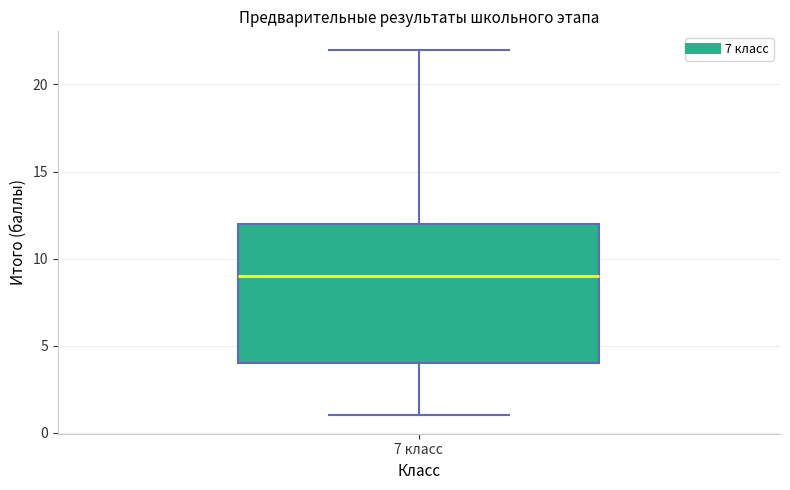

Transcribe this box plot: give where the median line is, the range the box spans, and where the two whiskers end, as read against the y-axis. The values are not printed on the chart, so give them approximately, as read against the axis.

median 9, box 4 to 12, whiskers 1 to 22